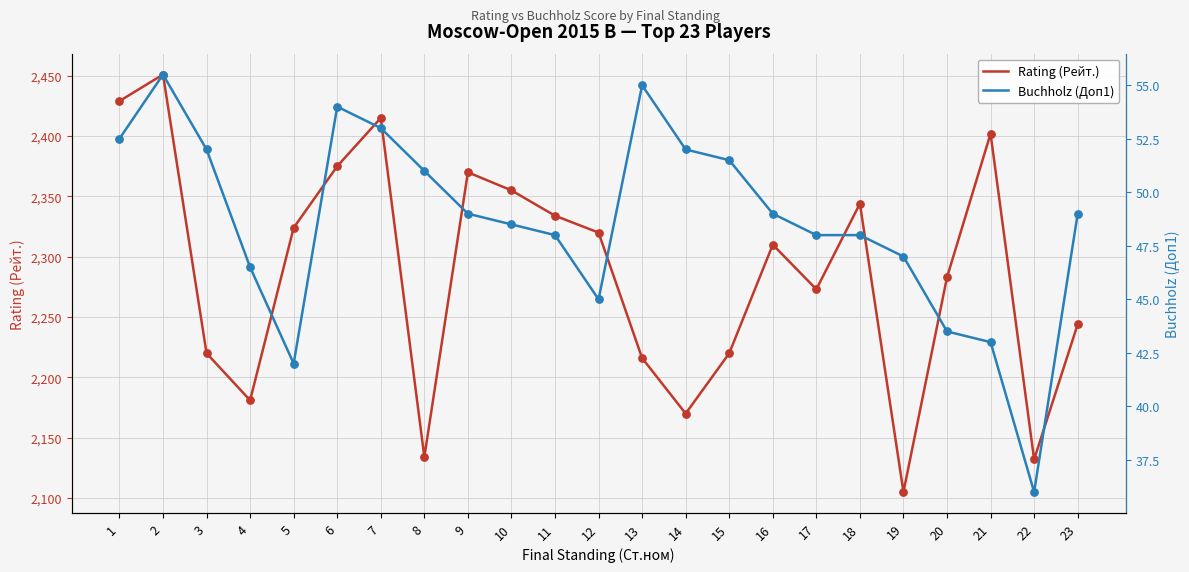

Which series contains the lowest Y value?

Buchholz (Доп1)